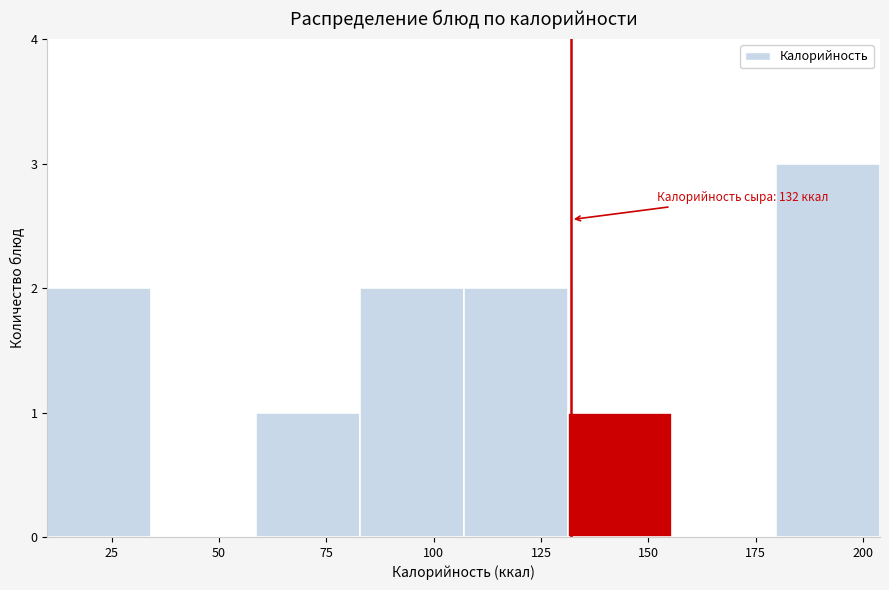

Over which range of the x-axis is the bar tallest?

180 to 205